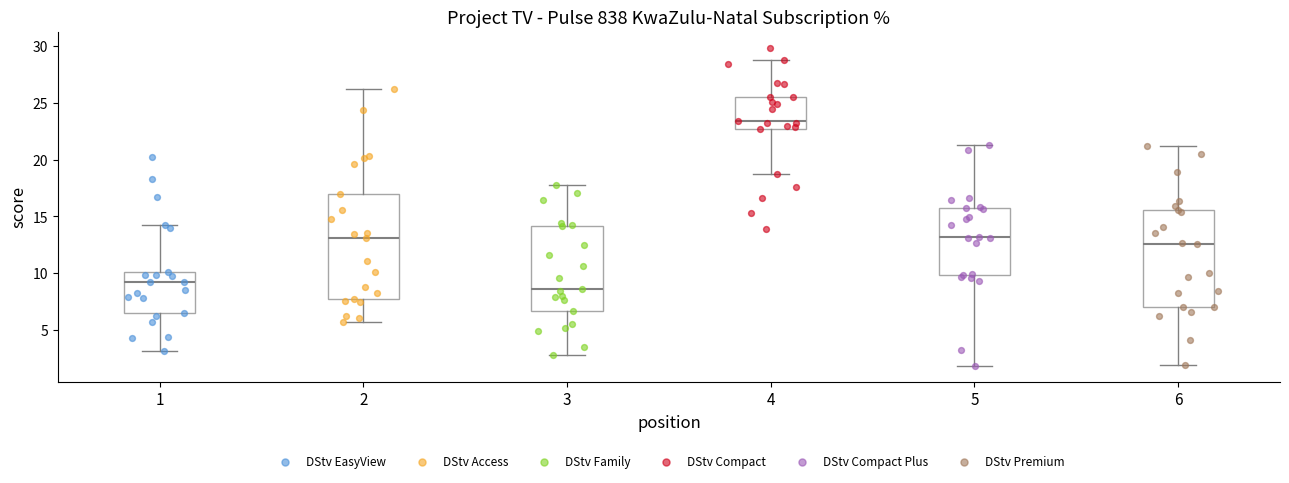

Which box has the highest median line?

4